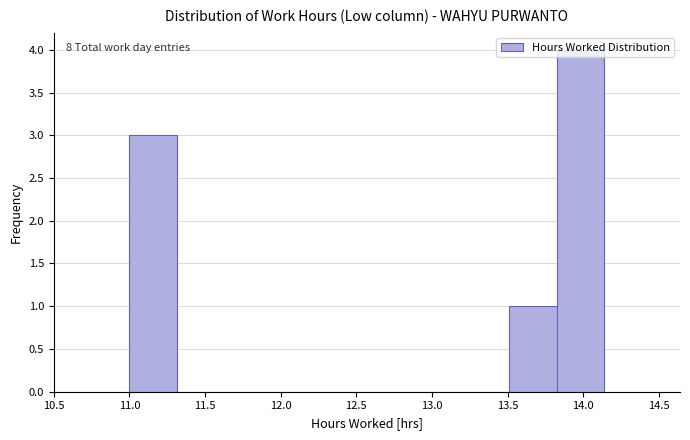

Over which range of the x-axis is the bar tallest?

13.85 to 14.15